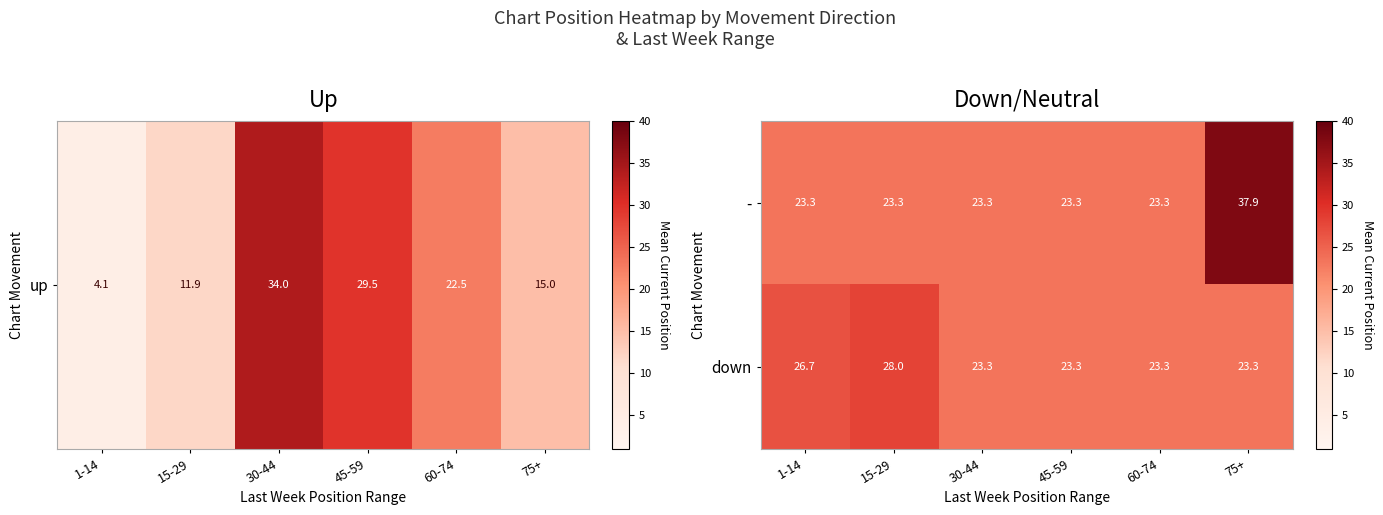

Which series has the largest range (max minus min)?

-